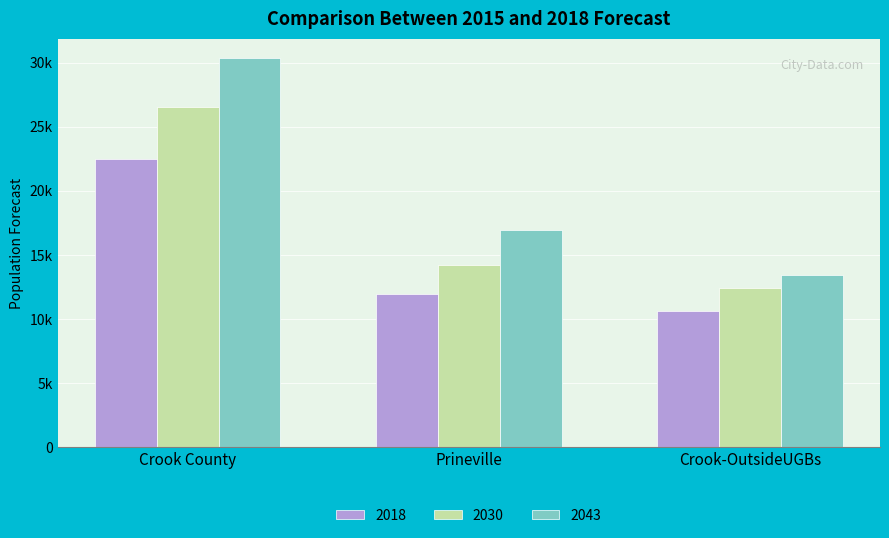

What is the label of the 3rd bar from the right?

Crook County